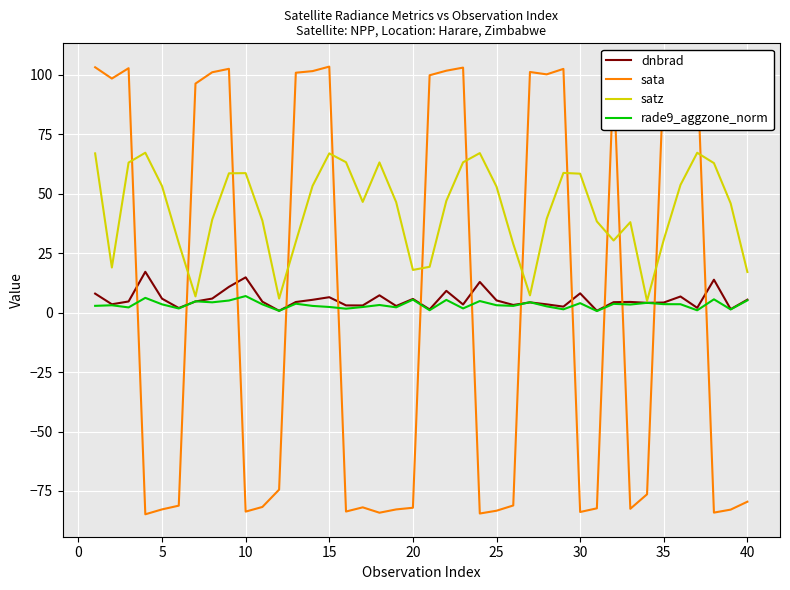

What is the highest value of the dnbrad series?

17.2